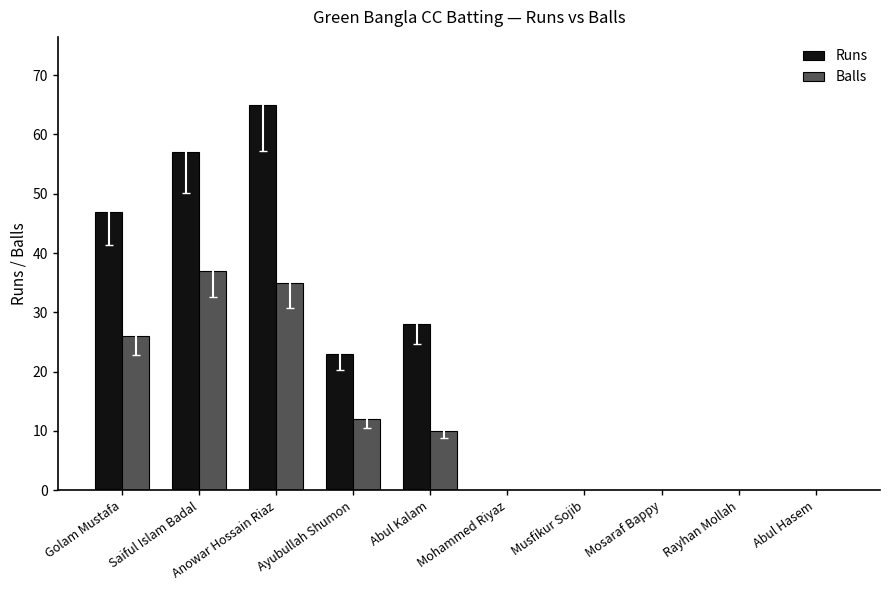

Which label corresponds to the largest value in the chart?

Anowar Hossain Riaz